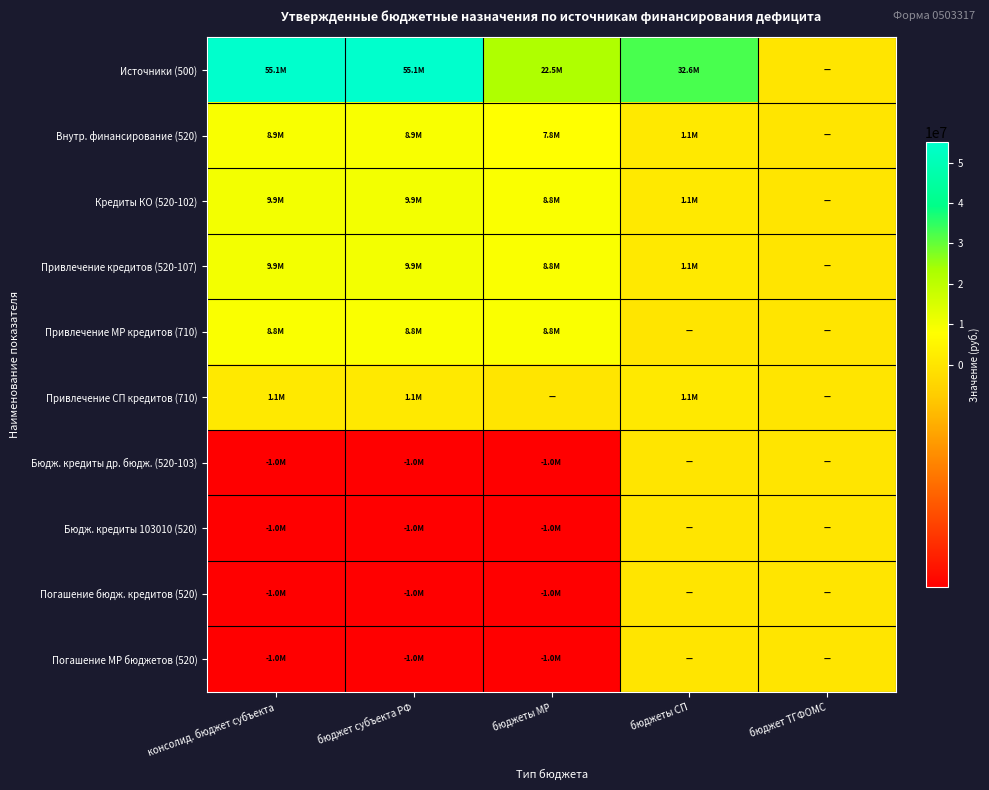

At which category is the sum across all series the highest?

консолид. бюджет субъекта